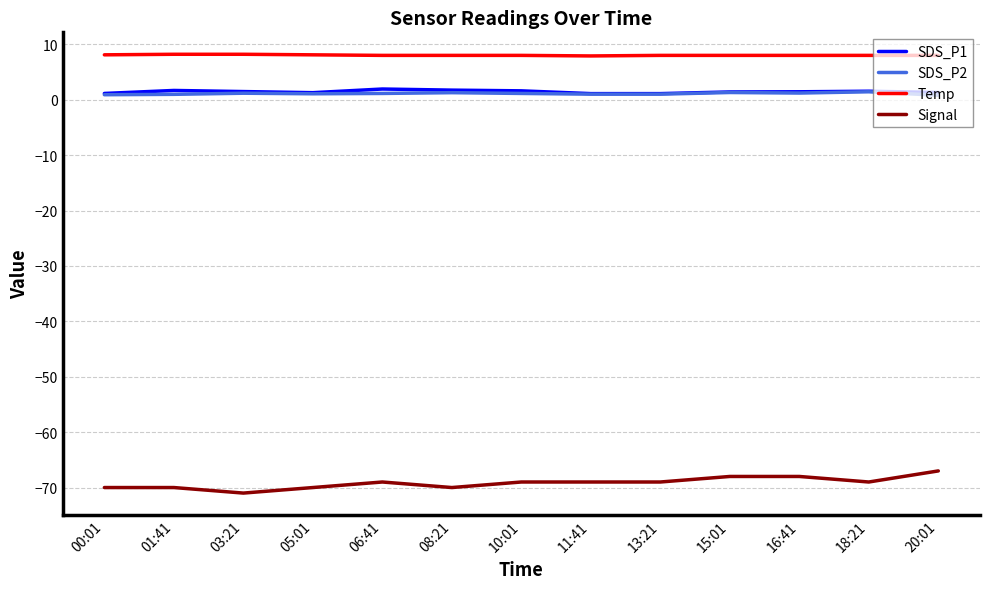

The value of Signal at 16:41 is -68.0. True or false?

True